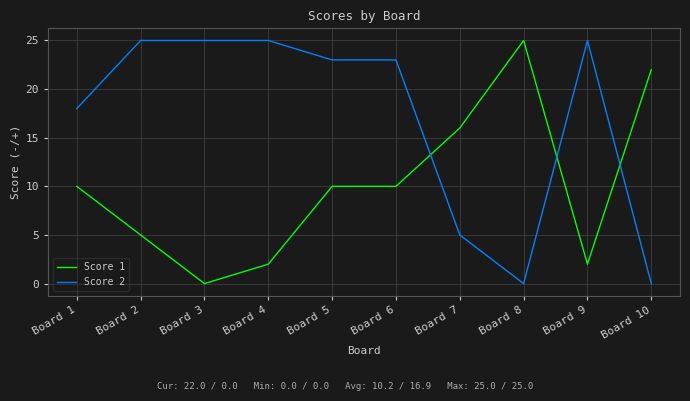

How many times do Score 1 and Score 2 cross each other?

3